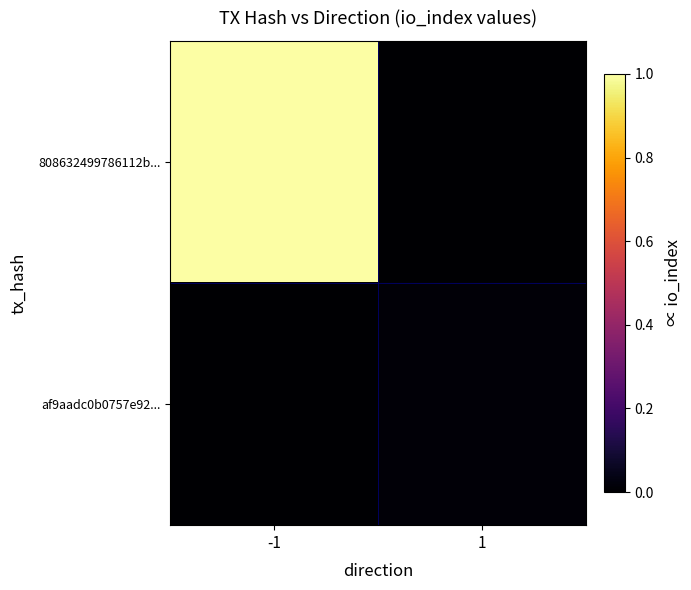

Which category has the highest value across all series?

-1